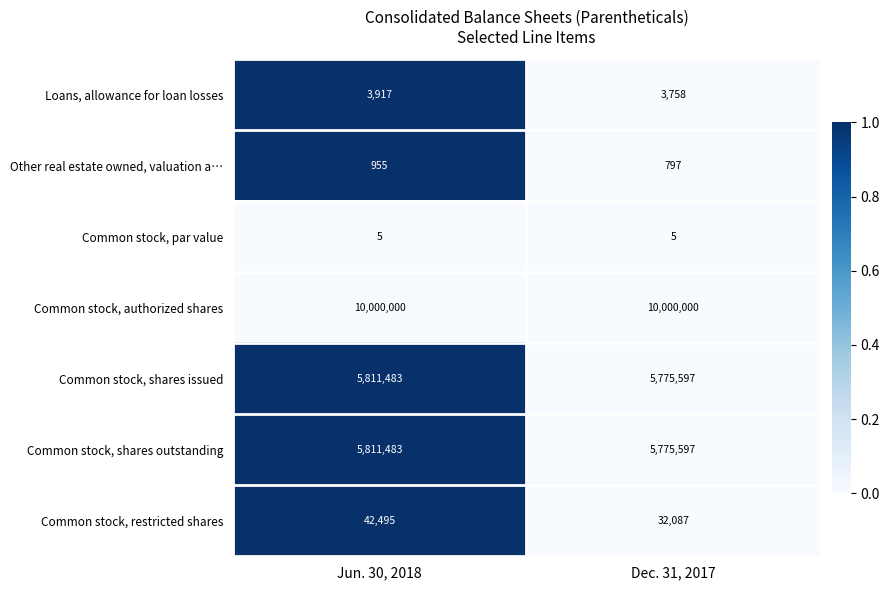

How many series are shown in this chart?

7